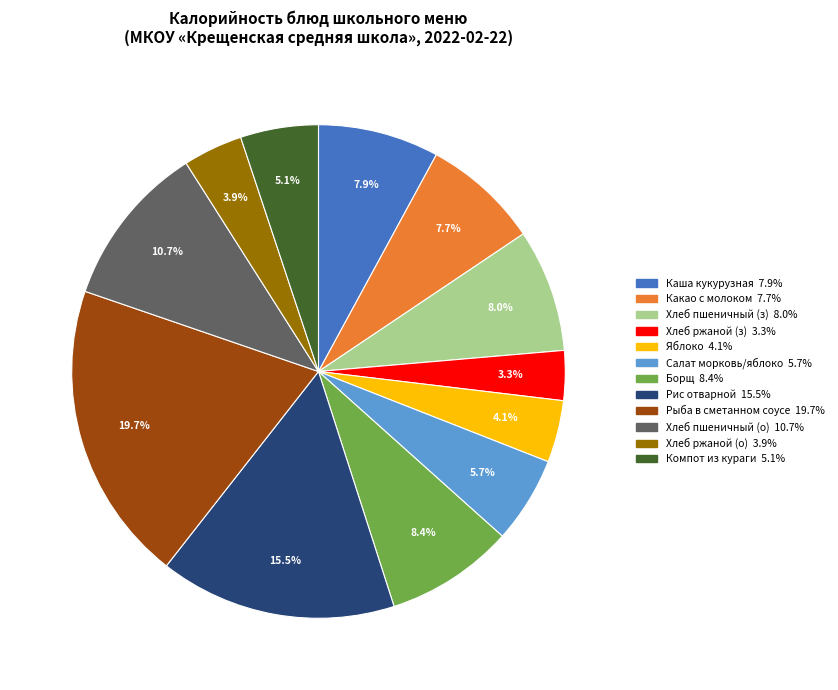

Is there any slice that represents more than half of the pie?

No